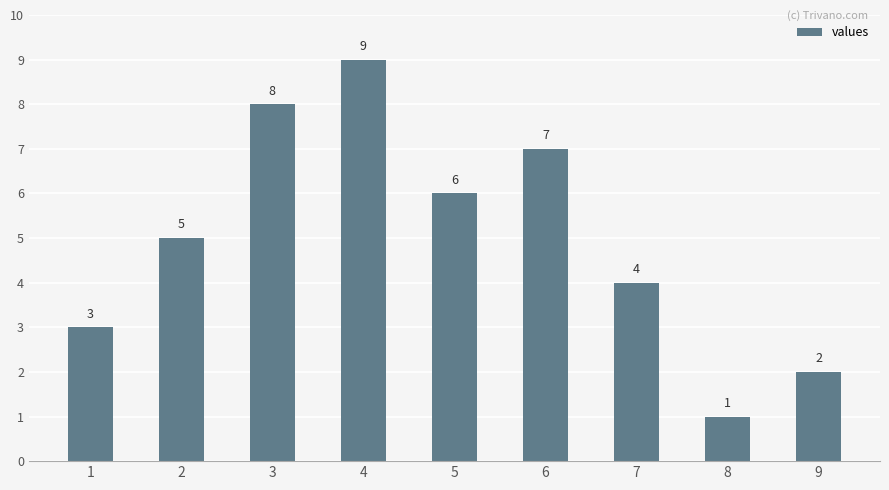

Which category has the highest value across all series?

4